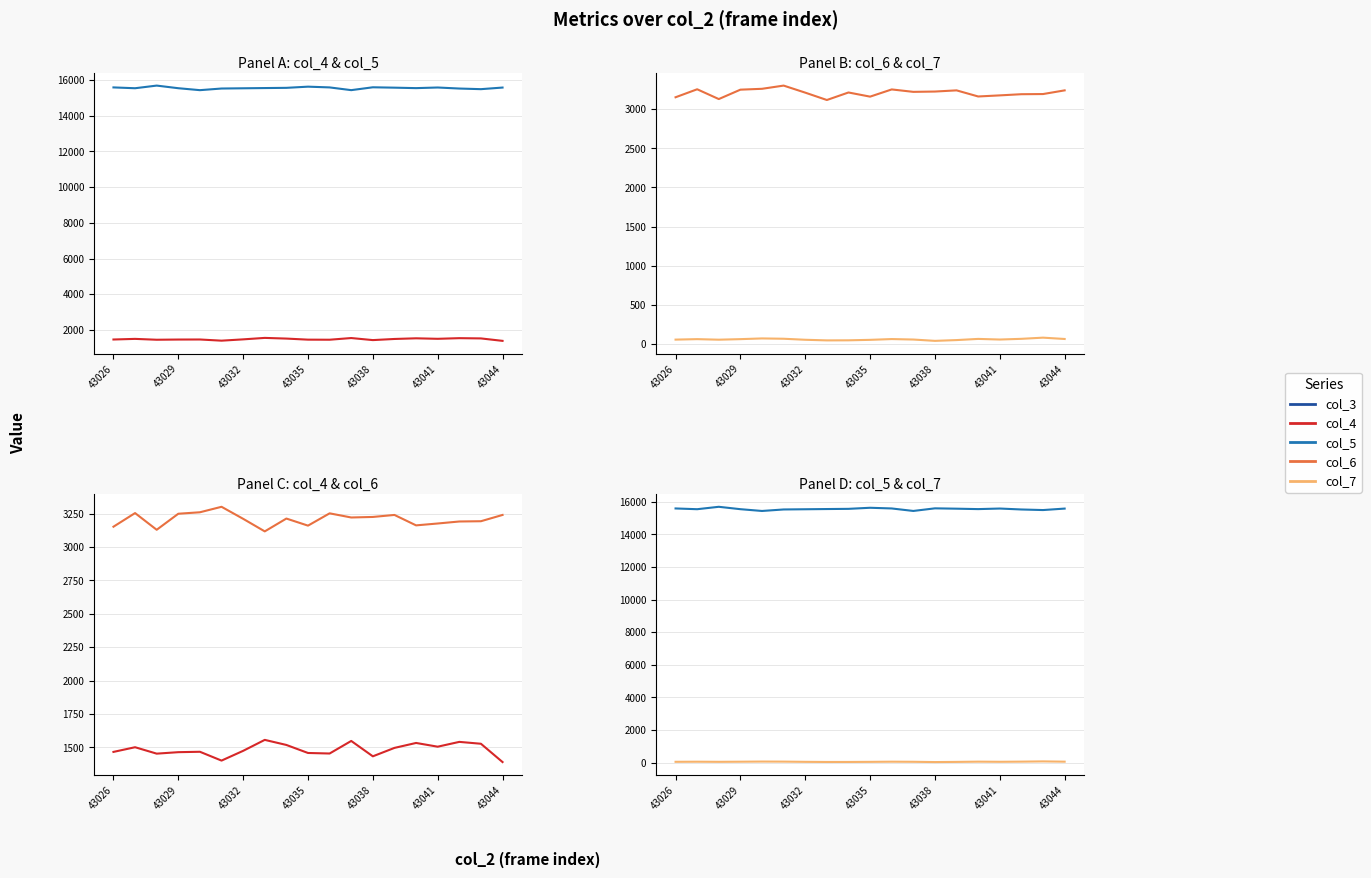

The value of col_6 at 43041 is 4332. True or false?

False